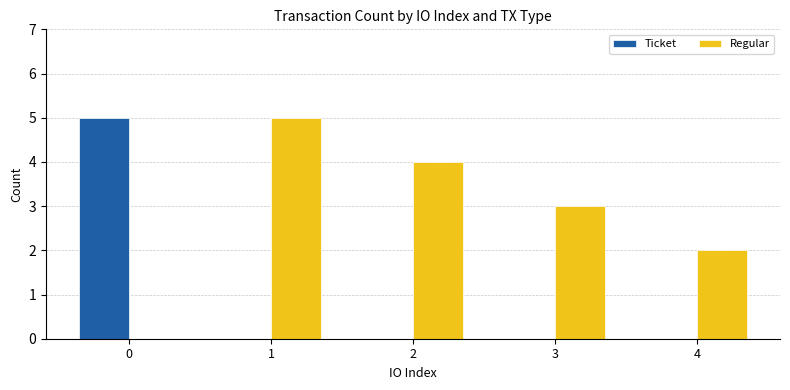

Does the chart contain stacked bars?

No